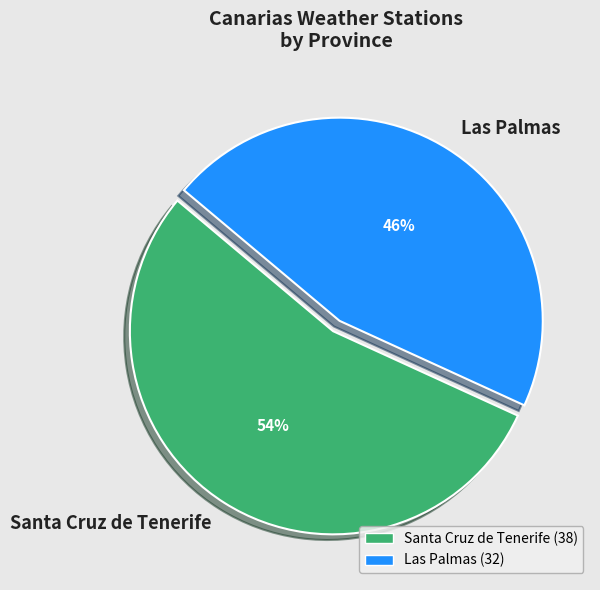

Do Las Palmas and Santa Cruz de Tenerife together represent more than half of the pie?

Yes